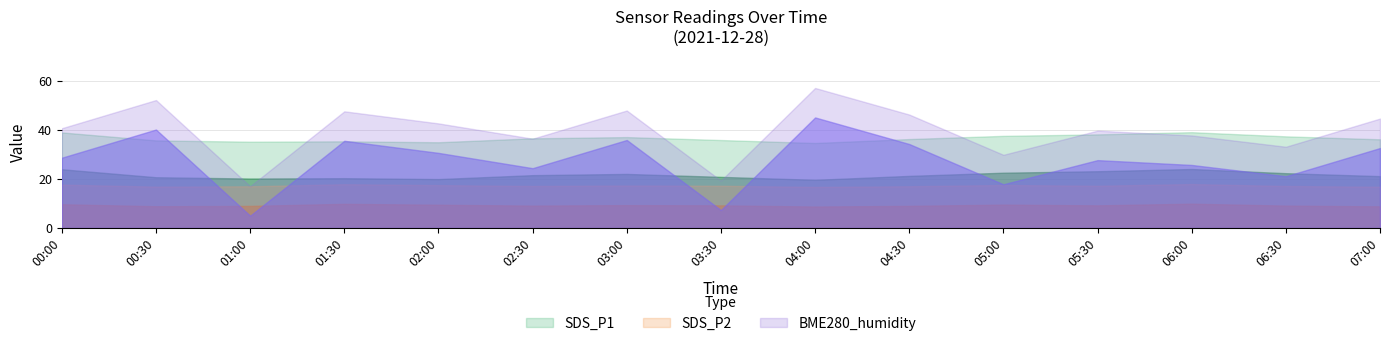

Does the chart display data point markers on the line(s)?

No